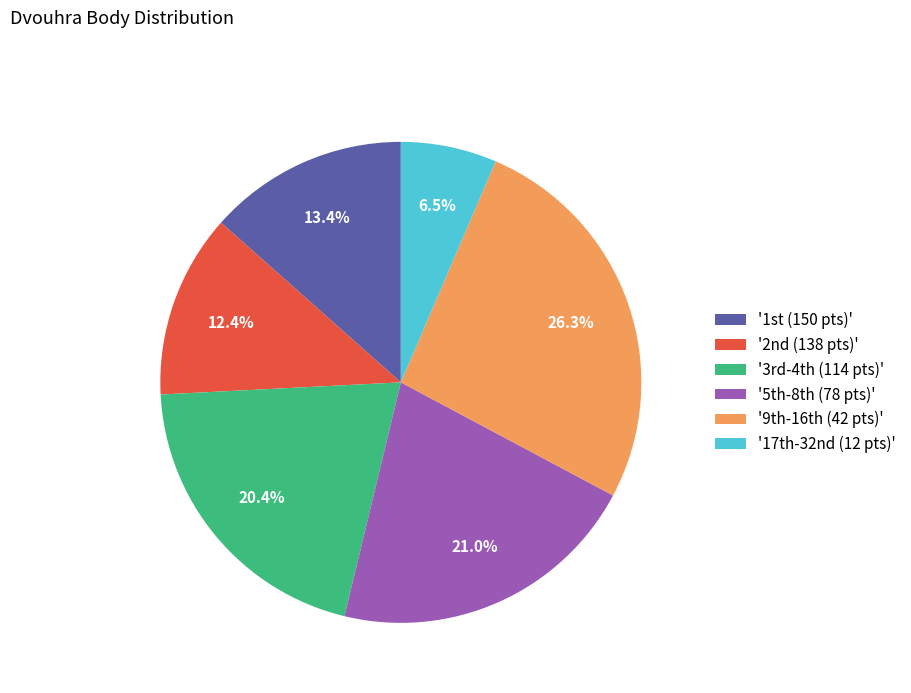

Is there a majority slice in this chart?

No